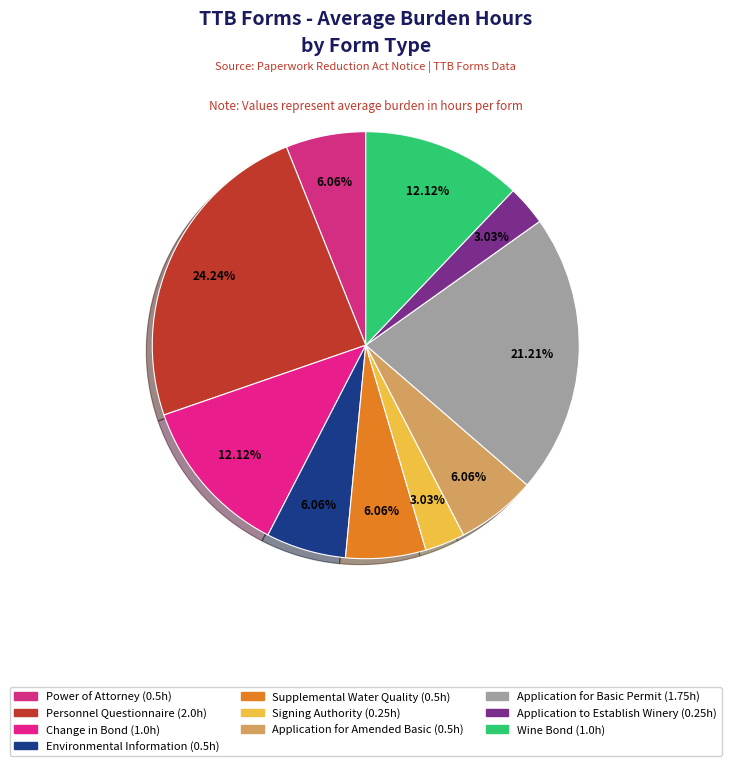

What percentage is the Application for Amended Basic slice, to the nearest percent?

6%